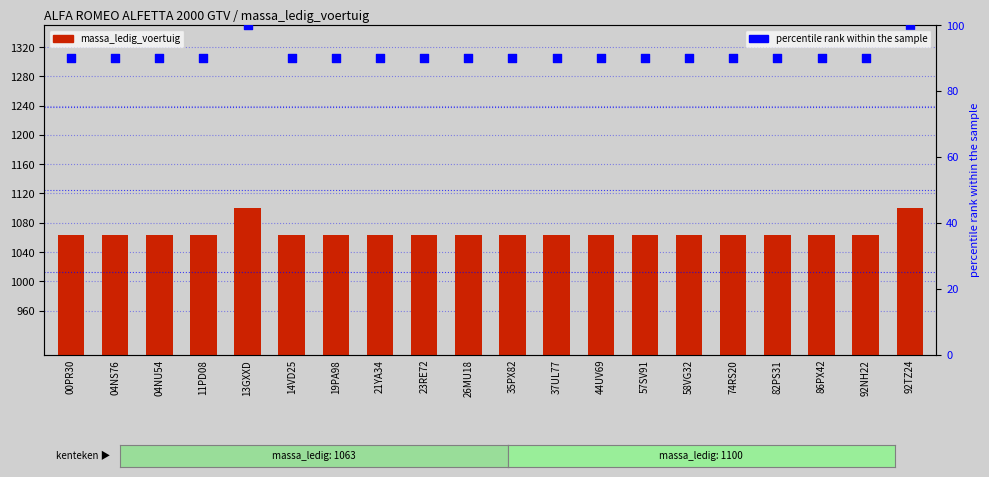

Which series reaches the maximum Y coordinate?

massa_ledig_voertuig